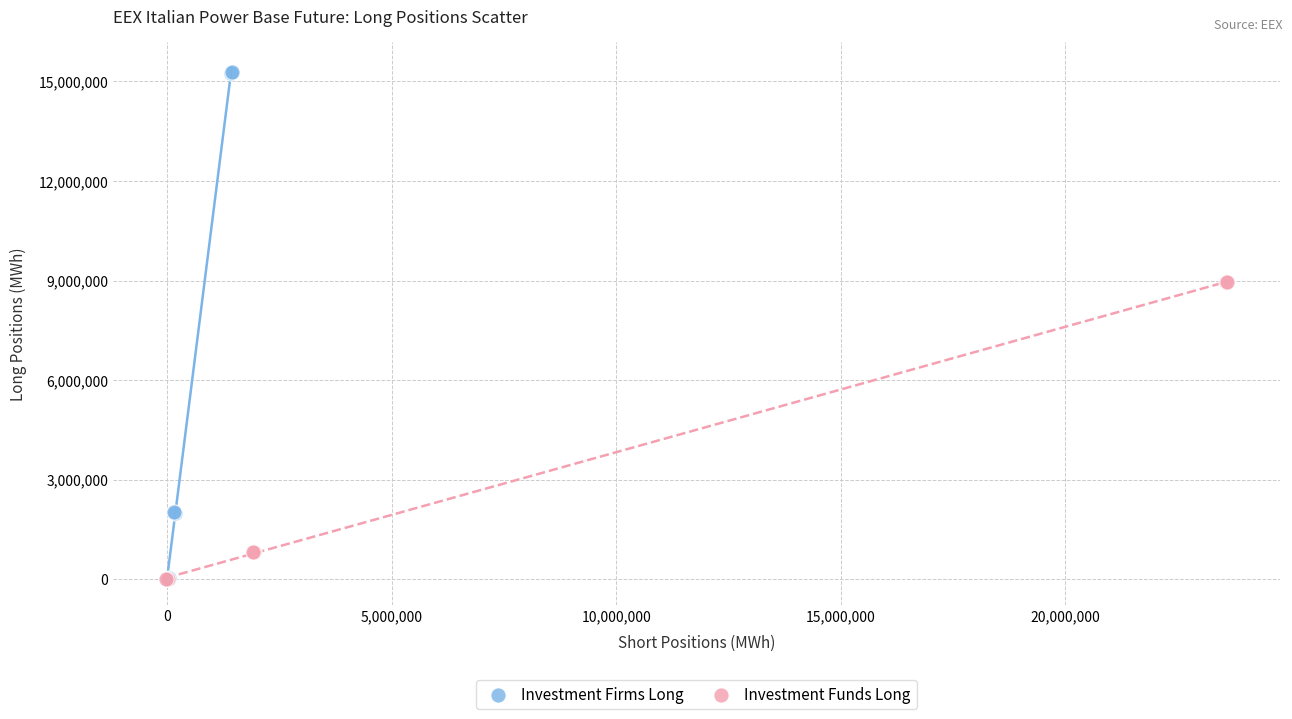

Which series contains the highest Y value?

Investment Firms Long